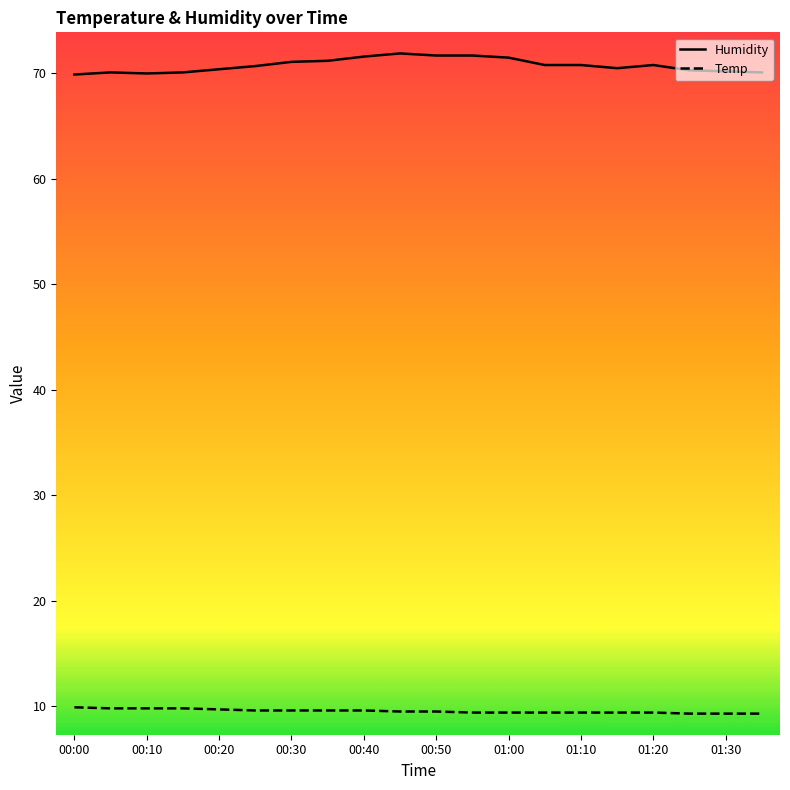

Count the number of categories in the chart.

20